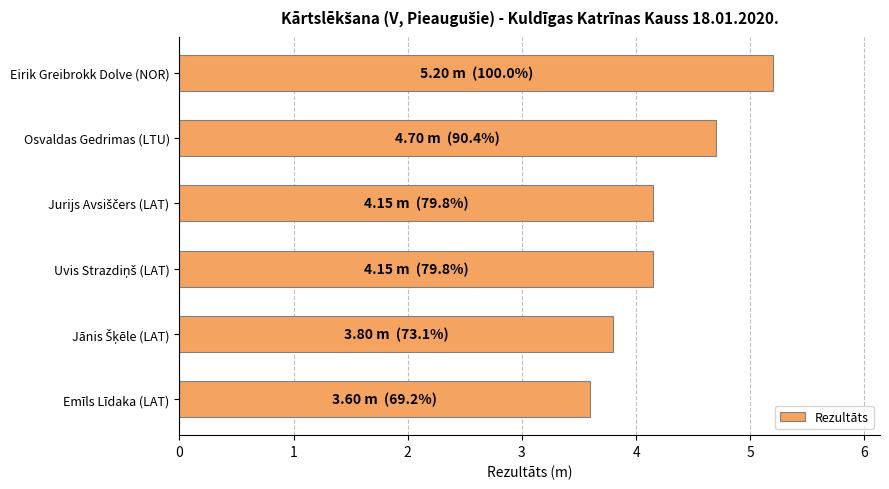

What is the smallest value displayed?

3.6